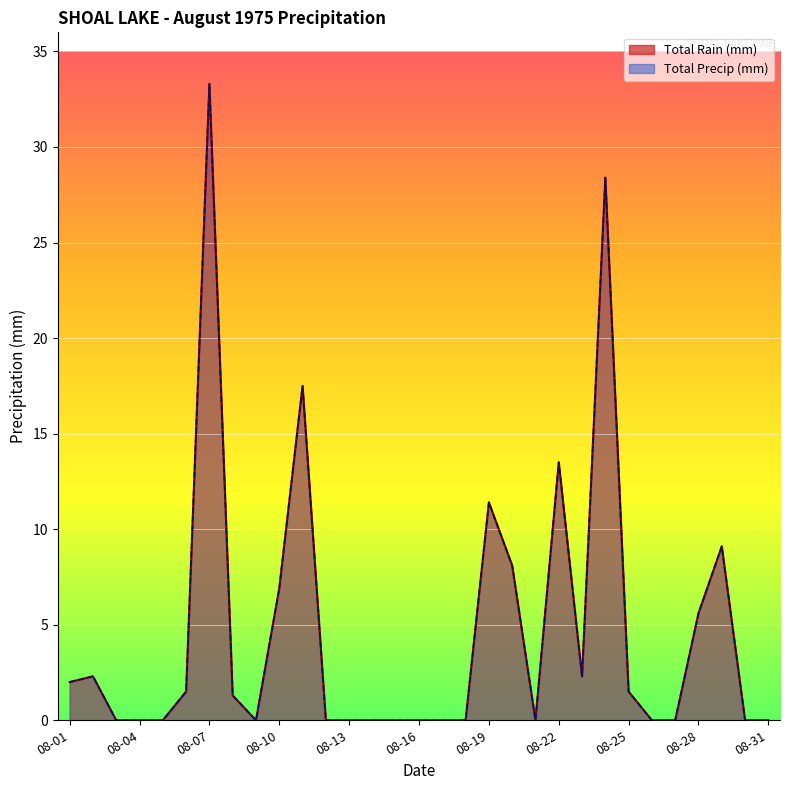

At which category does Total Rain (mm) reach its first local valley?

1975-08-09